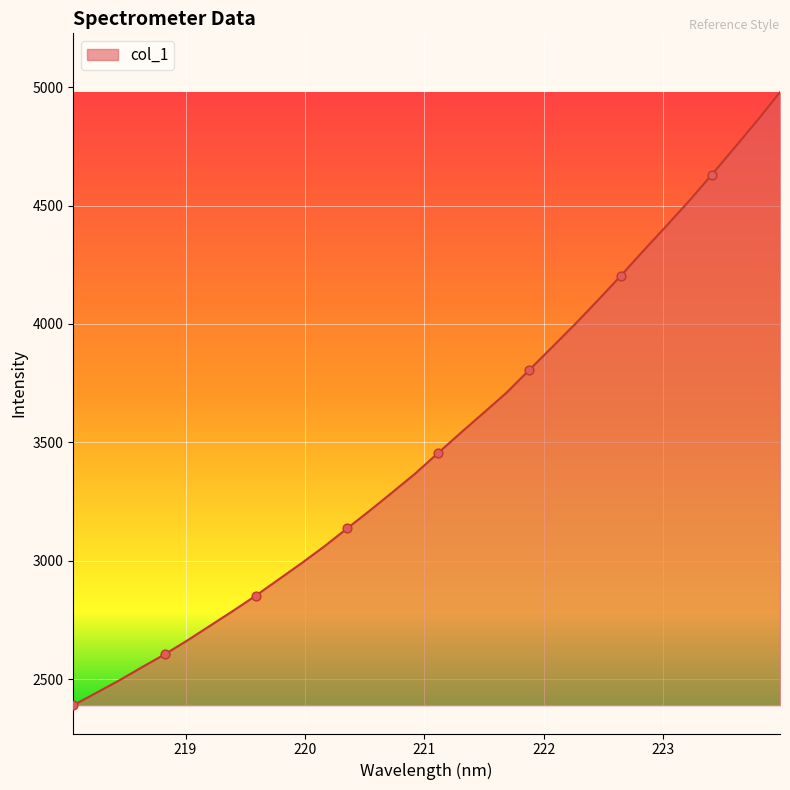

What is the difference between the maximum and minimum values?

2588.8